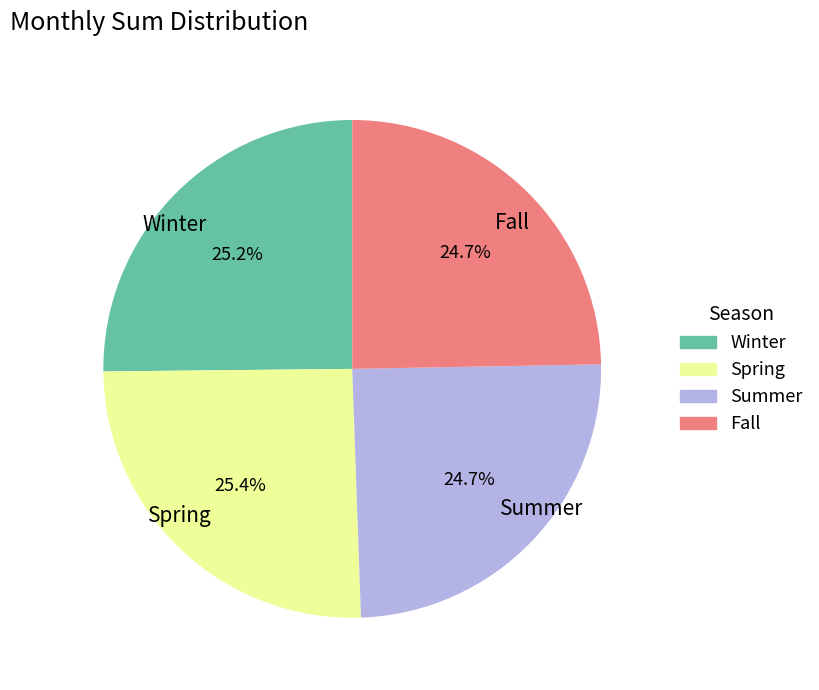

Does Fall account for over 50% of the chart?

No